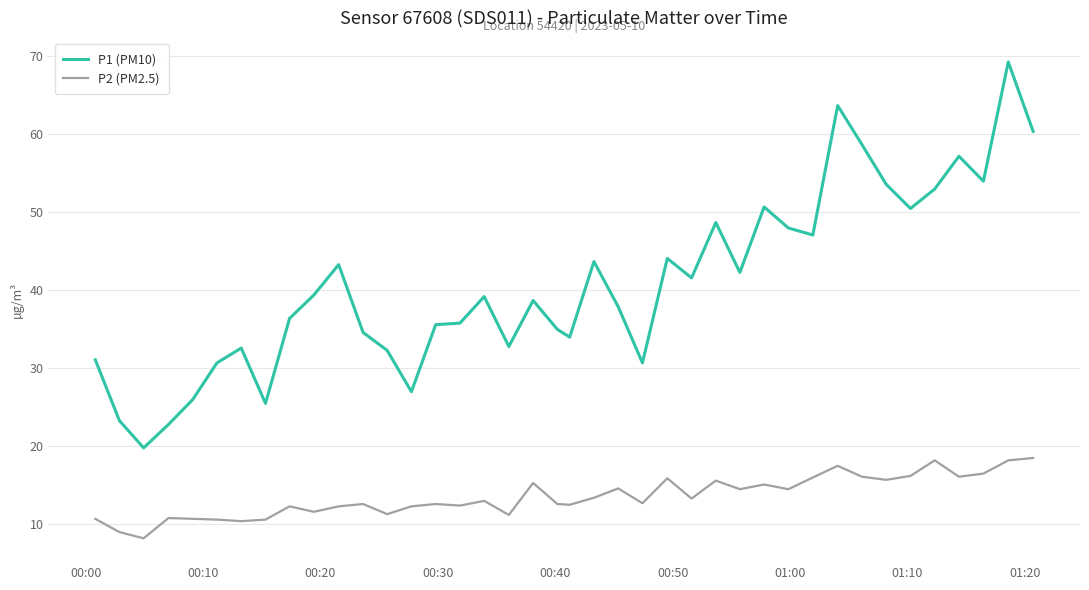

Rank the series by their average value, from highest to lowest.

P1 (PM10), P2 (PM2.5)